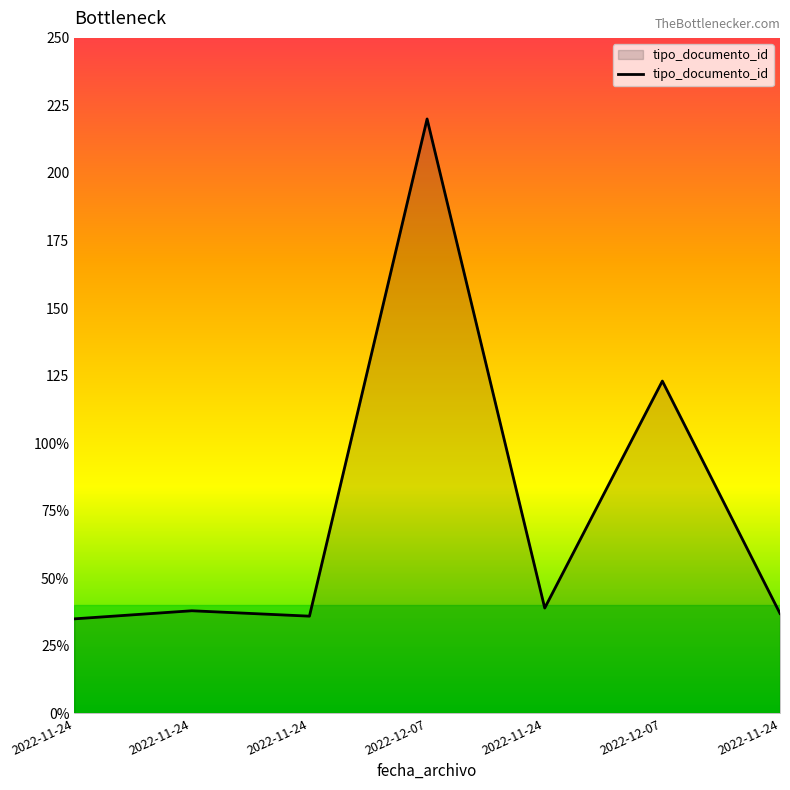

Reading right to left, transcribe all the data shown in this chart.

37	123	39	220	36	38	35